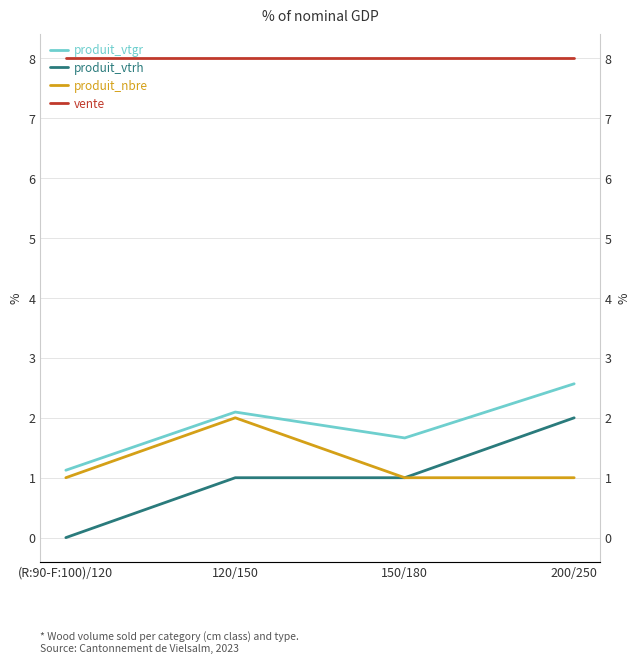

Reading right to left, list all the values displayed in this chart.

produit_vtgr: 2.6	1.7	2.1	1.1
produit_vtrh: 2.0	1.0	1.0	0.0
produit_nbre: 1.0	1.0	2.0	1.0
vente: 8.0	8.0	8.0	8.0